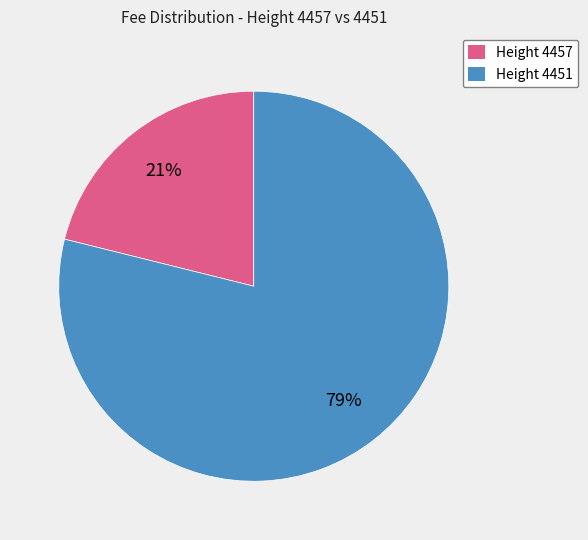

Approximately how many times larger is the value at Height 4457 compared to Height 4451?

0.3